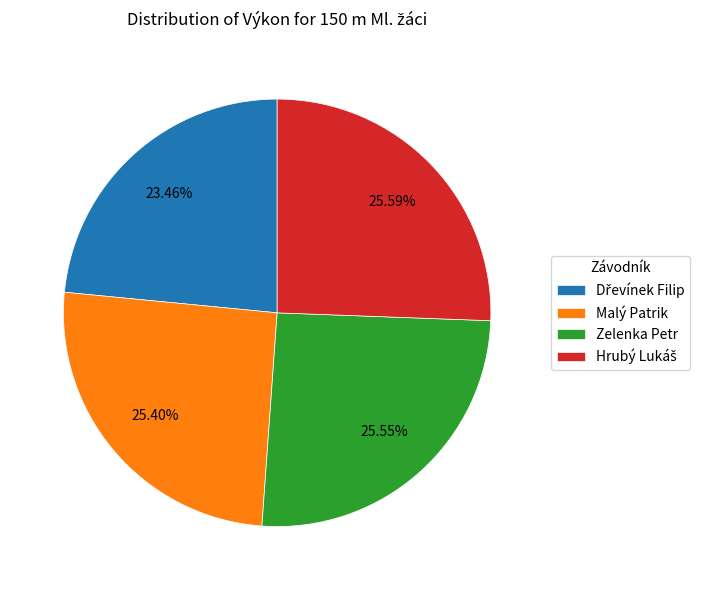

Is Zelenka Petr the majority of the pie?

No